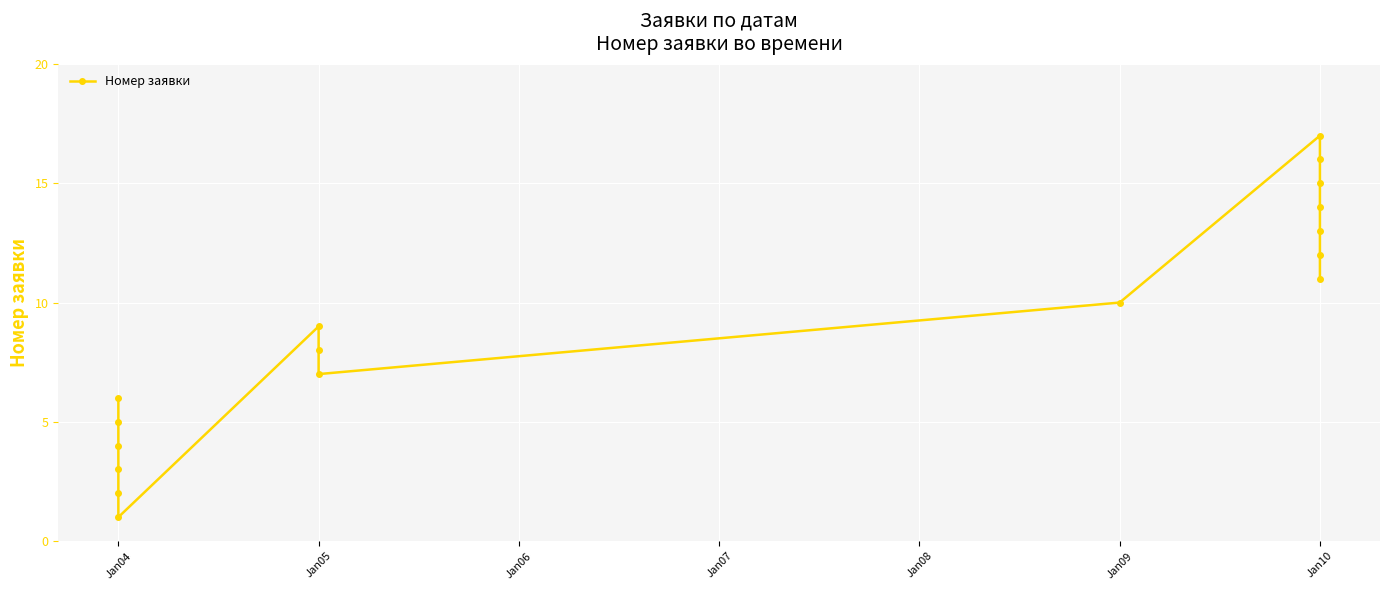

What is the value of the 6th point from the left?

6